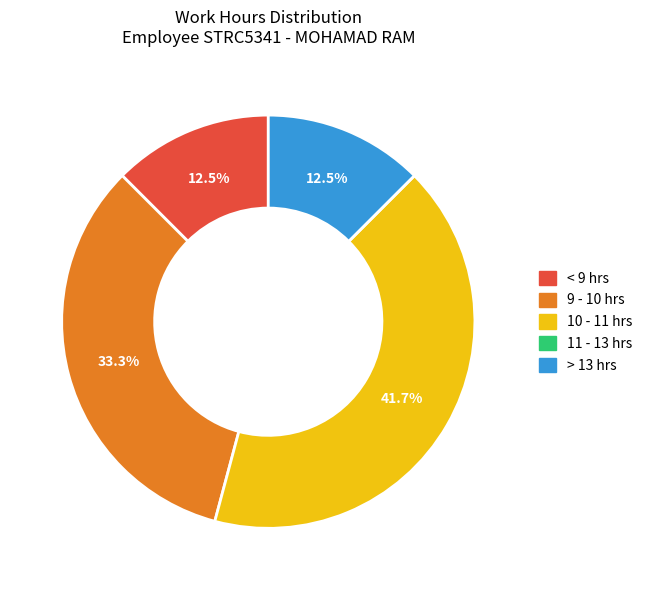

Is there any slice that represents more than half of the pie?

No